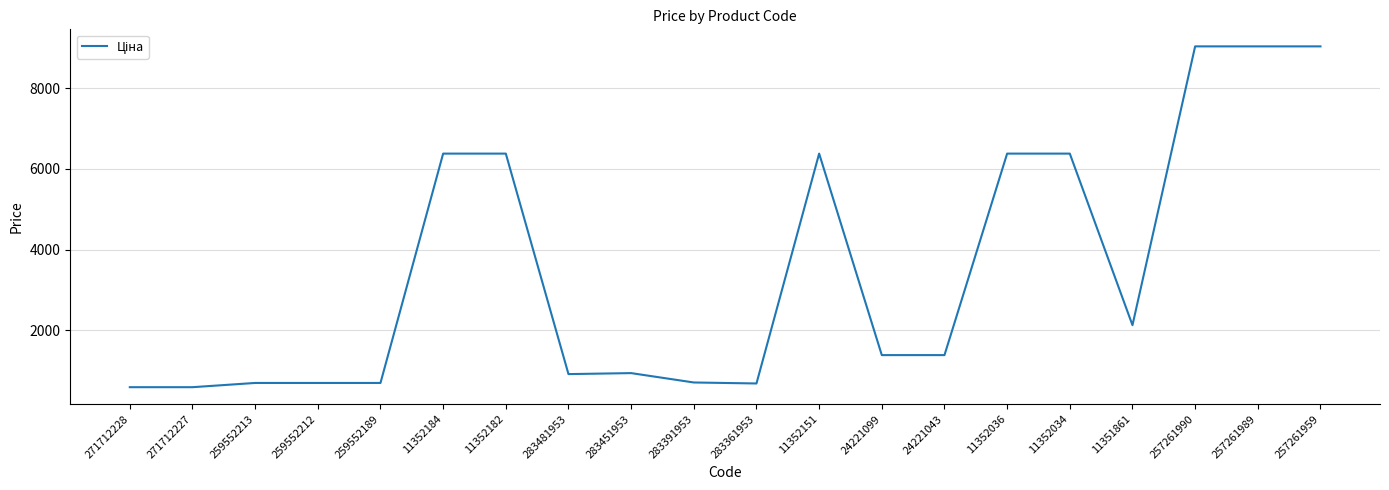

What is the ratio of the value at 11352184 to the value at 11352036?

1.0